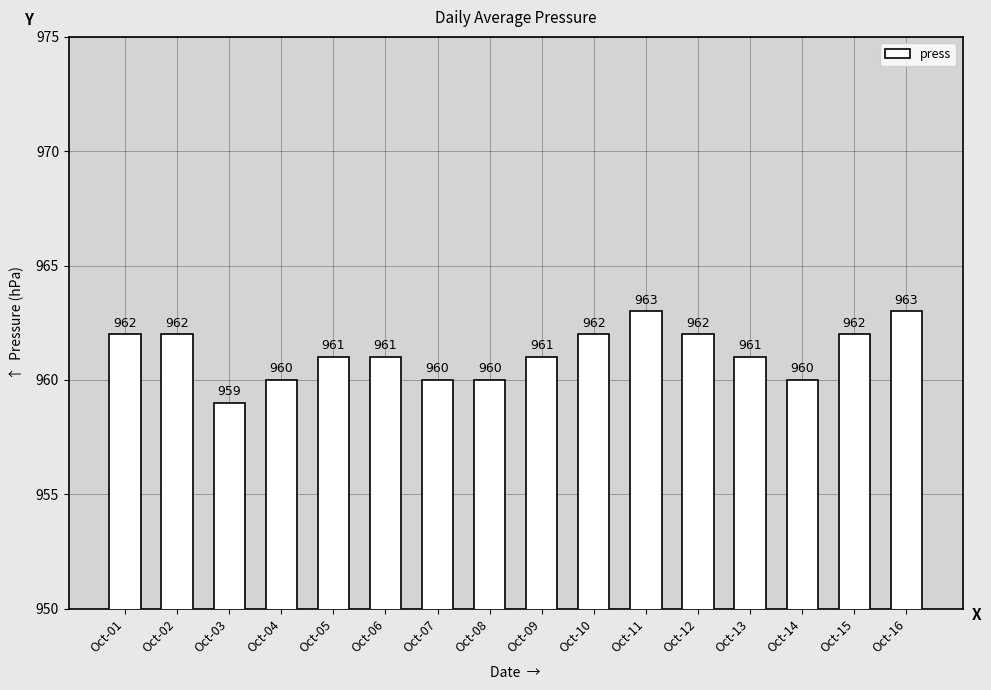

How many values are below 961?

5